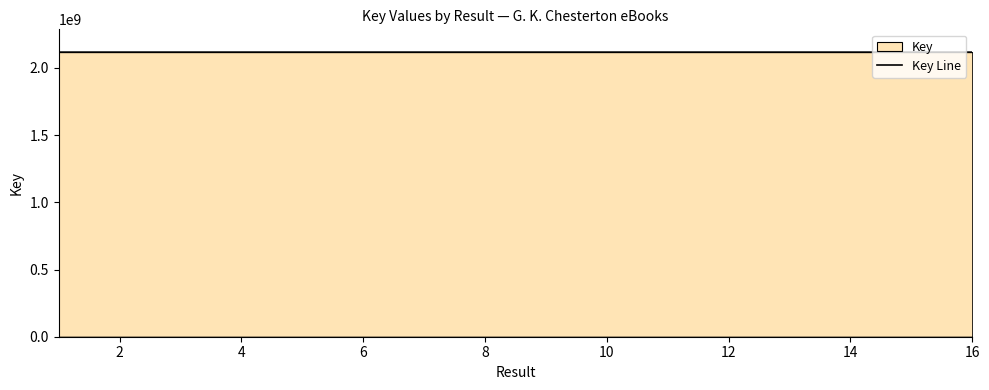

What is the smallest value displayed?

2117844021